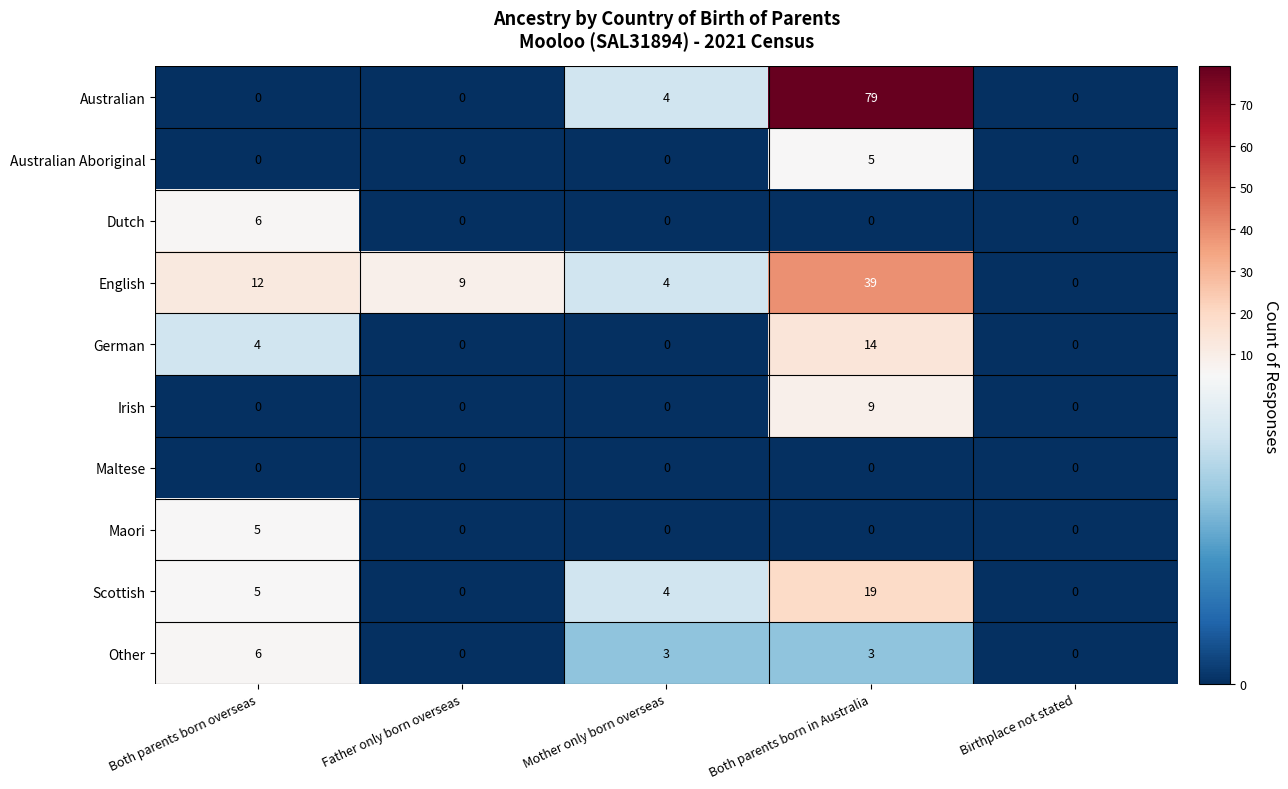

What is the total value across all series at Both parents born overseas?

38